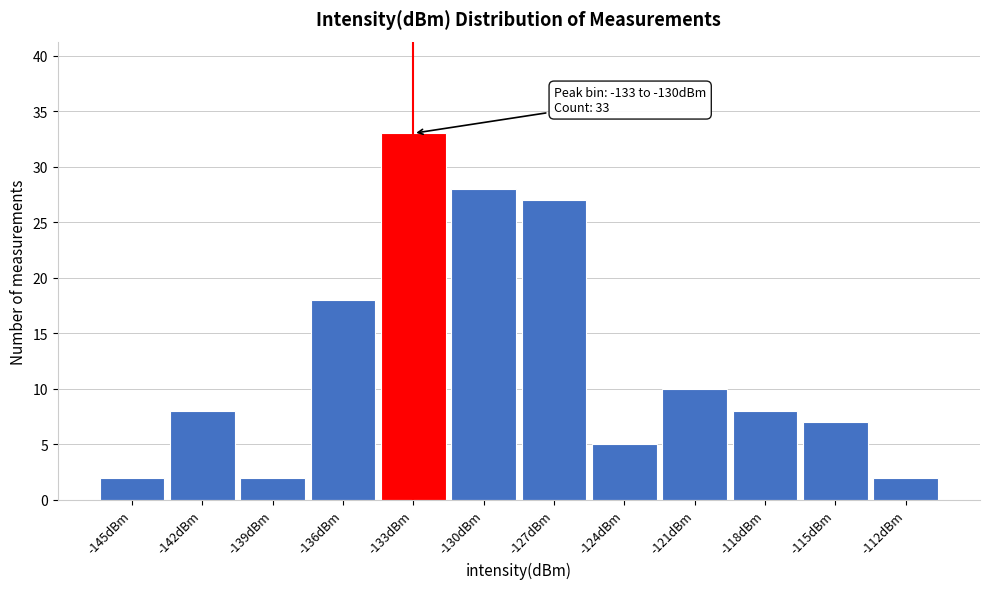

Reading left to right, what are all the values shown in this chart?

-145dBm=2	-142dBm=8	-139dBm=2	-136dBm=18	-133dBm=33	-130dBm=28	-127dBm=27	-124dBm=5	-121dBm=10	-118dBm=8	-115dBm=7	-112dBm=2